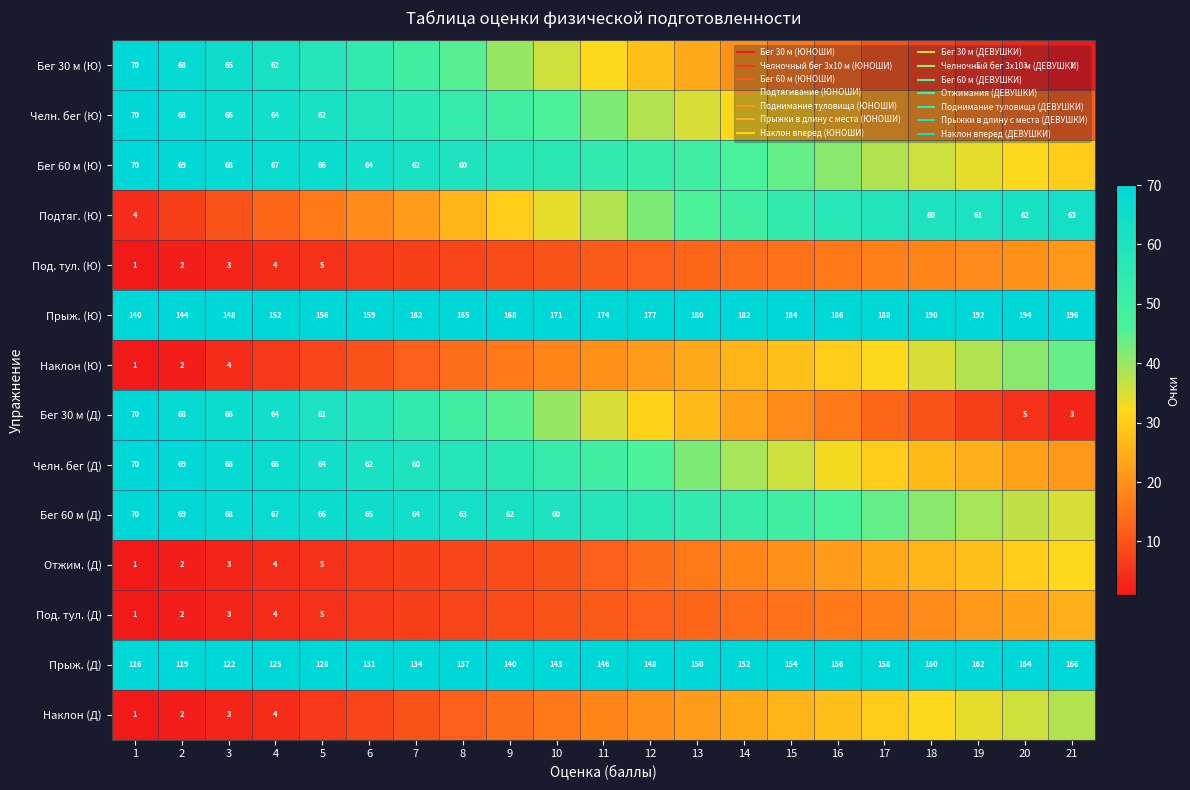

How many data points in Подтяг. (Ю) are above 38?

10